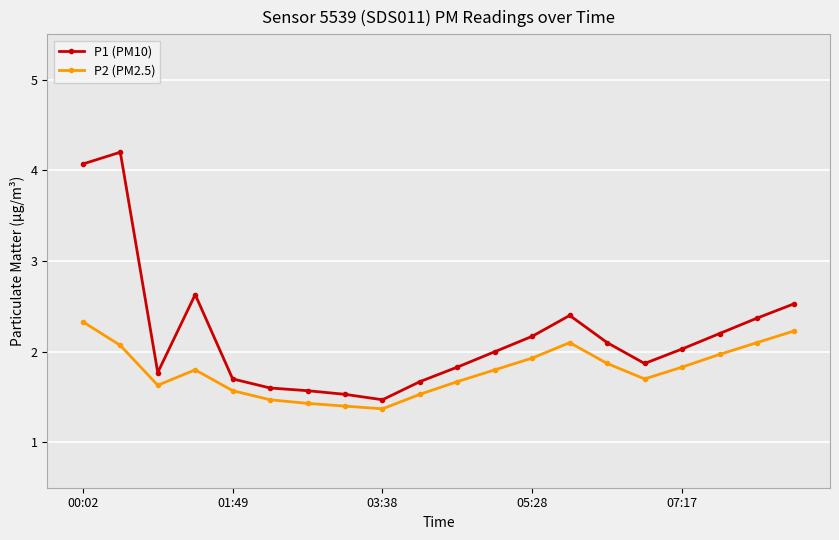

True or false: P1 (PM10) and P2 (PM2.5) cross at least once.

False